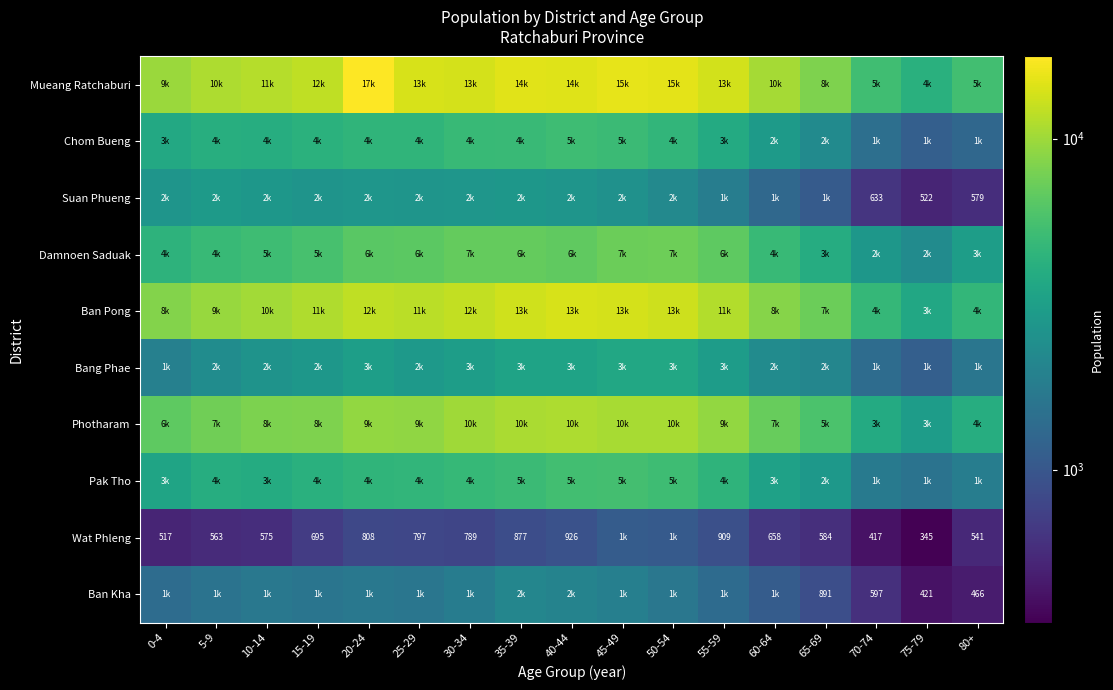

Count the number of data series in this chart.

10